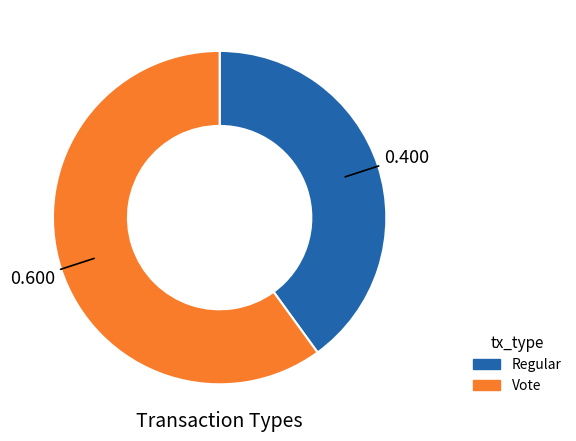

Between Vote and Regular, which is larger?

Vote